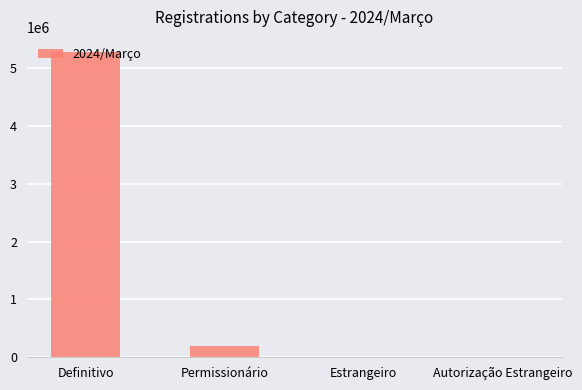

What is the greatest value displayed?

5280415